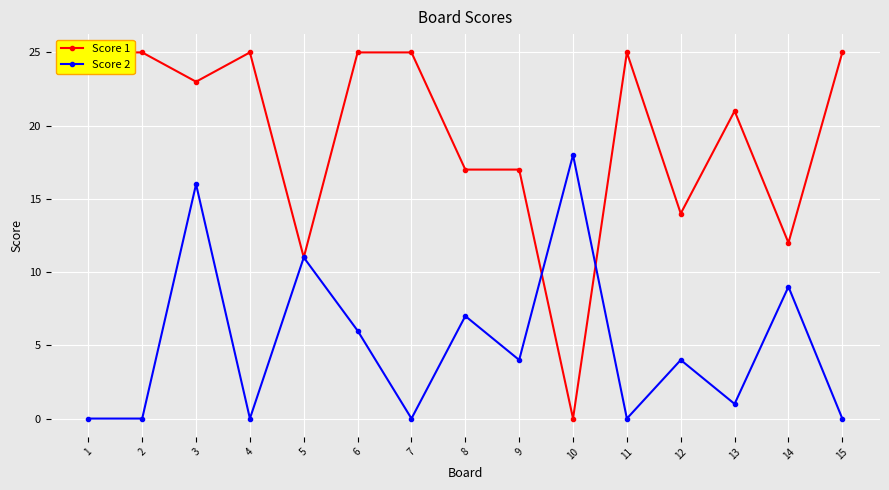

Is this an area chart (filled region under the line)?

No